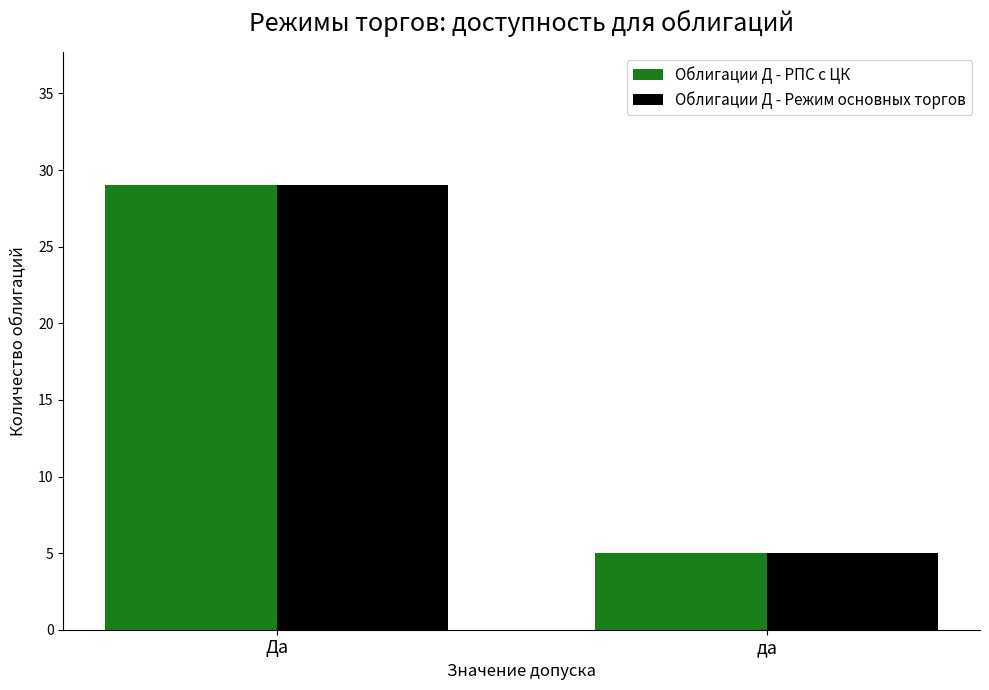

What is the difference between the Облигации Д - РПС с ЦК values at Да and да?

24